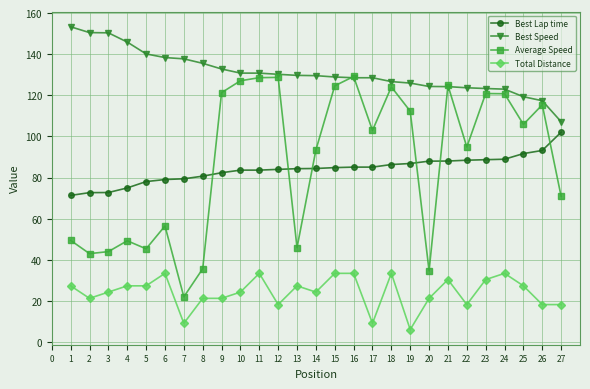

True or false: Average Speed has a value of 93.4 at 14.

True